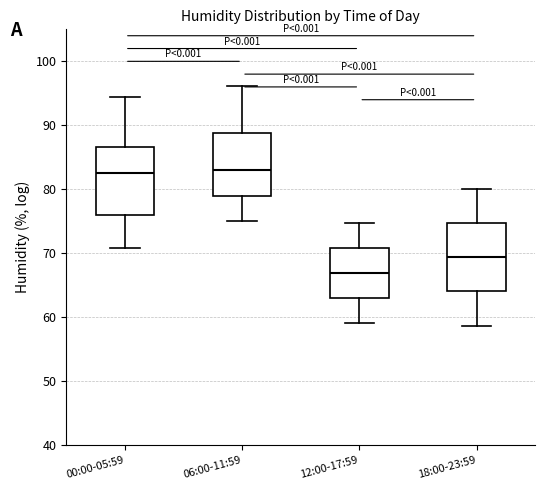

Where does the lower whisker of the box for 12:00-17:59 end on the y-axis? The values are not printed on the chart, so give them approximately, as read against the axis.

59